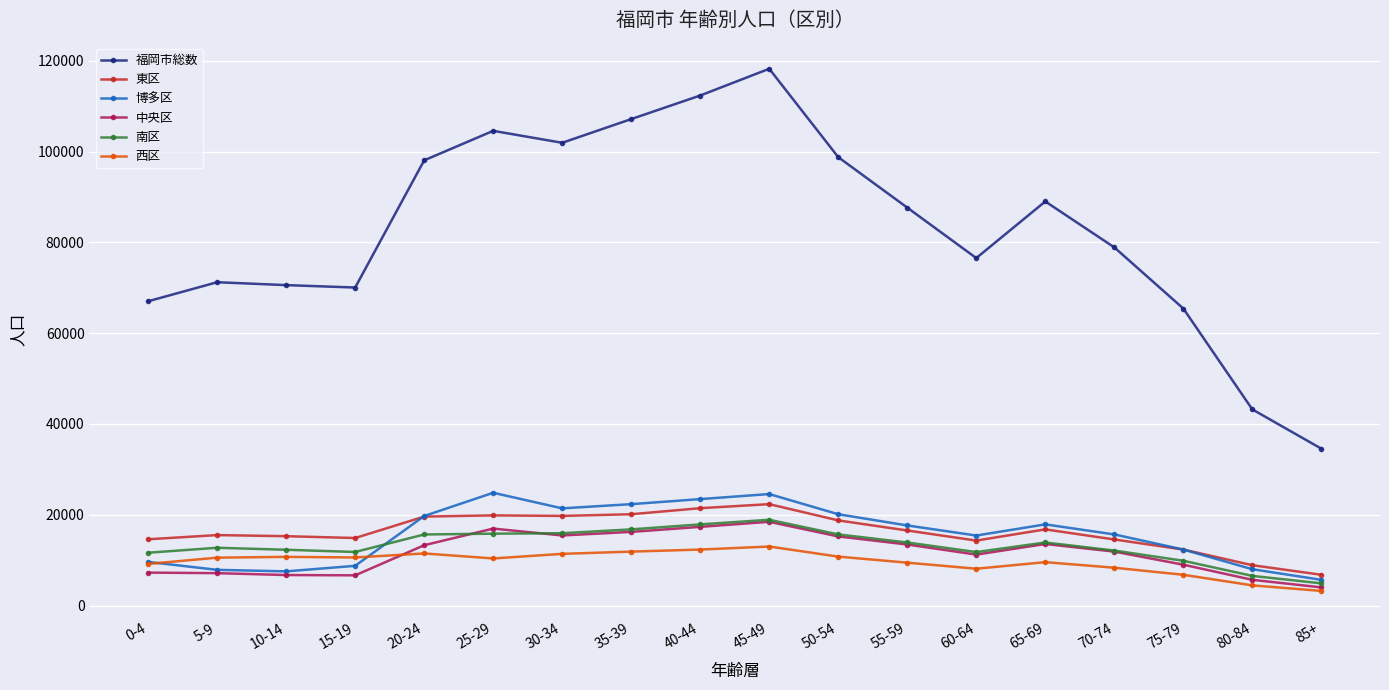

True or false: 博多区 has more than 2 points higher than both neighbors.

True